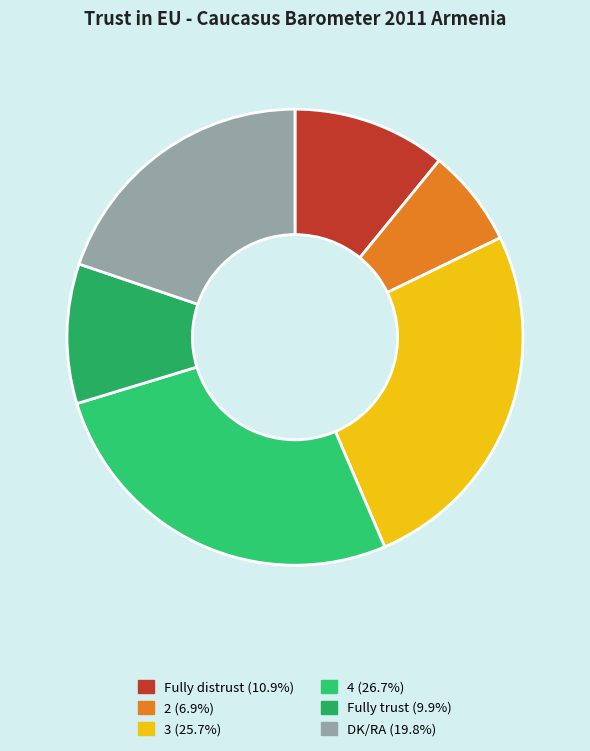

How many segments does this pie chart have?

6